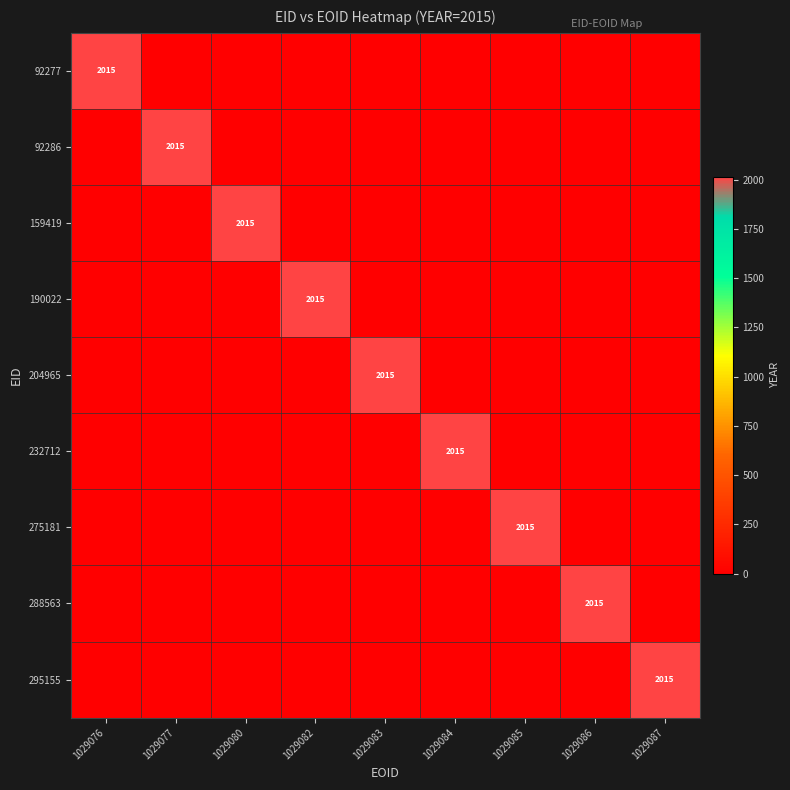

At which label is 190022 closest to 1007?

1029076